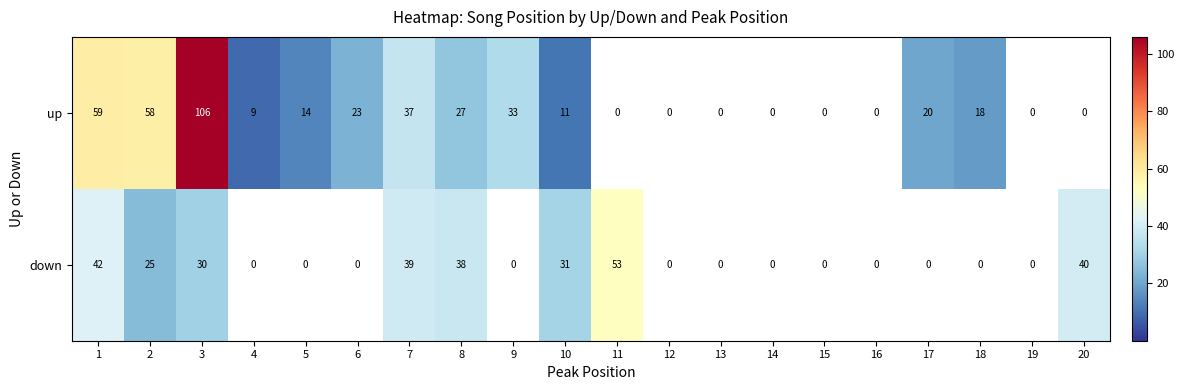

Is the value of down at 12 greater than the value of up at 5?

No